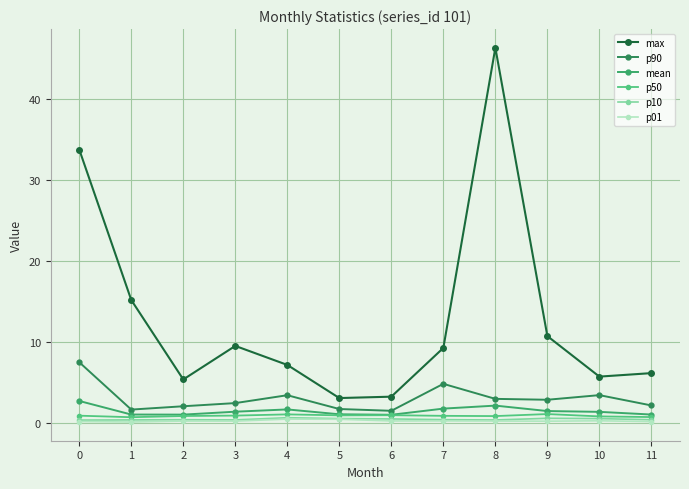

How many values in the max series are below 9?

6